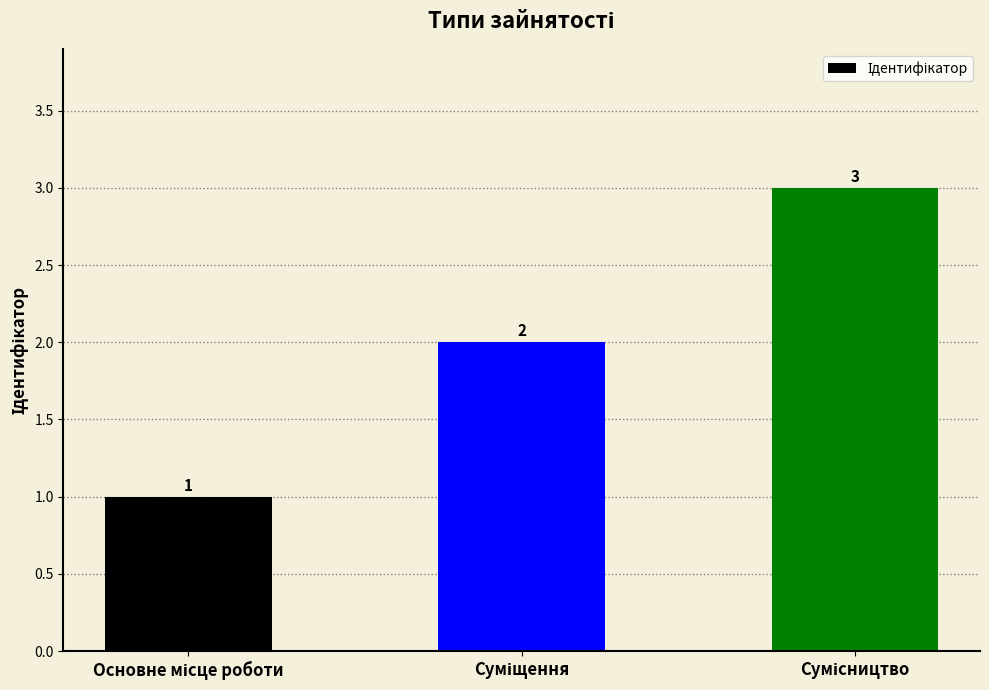

Reading right to left, extract all data points from this chart.

3	2	1